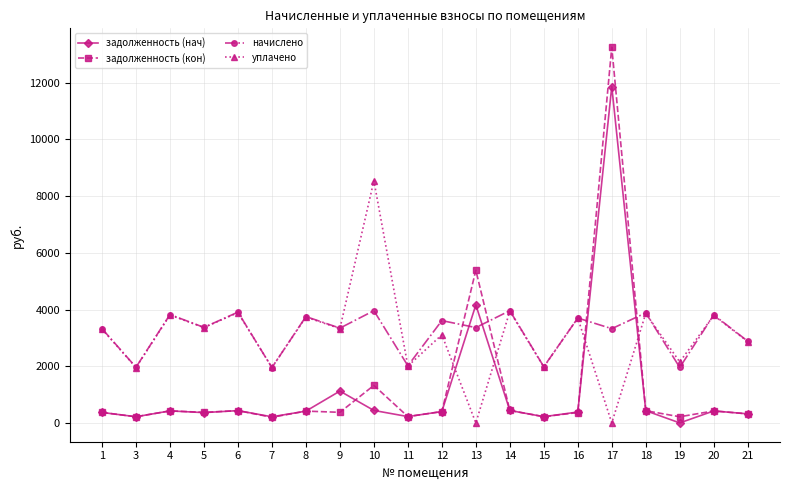

How many series are shown in this chart?

4